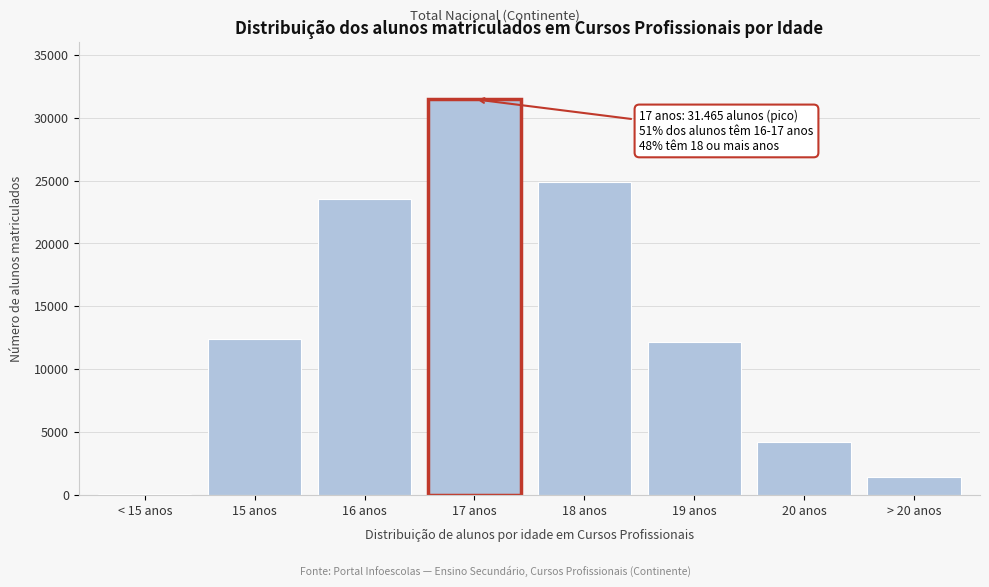

Reading left to right, extract all data points from this chart.

< 15 anos=69	15 anos=12412	16 anos=23574	17 anos=31465	18 anos=24915	19 anos=12129	20 anos=4206	> 20 anos=1414